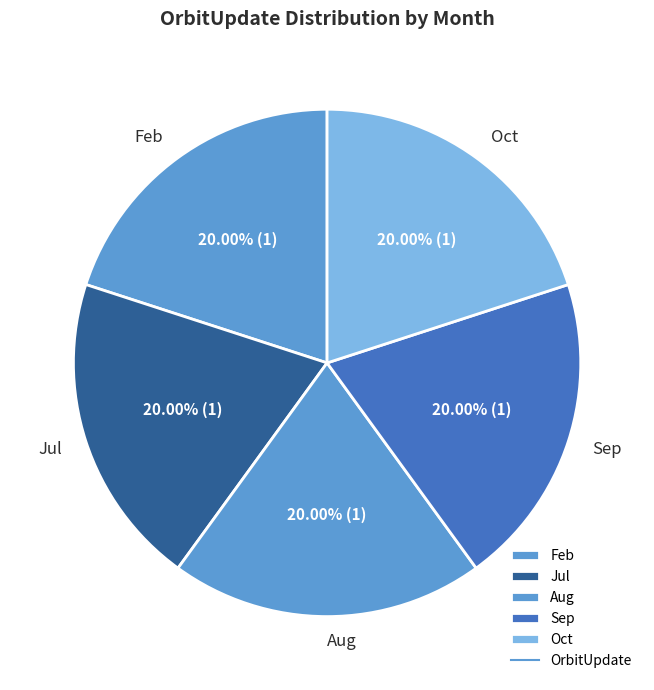

What is the ratio of the value at Aug to the value at Jul?

1.0